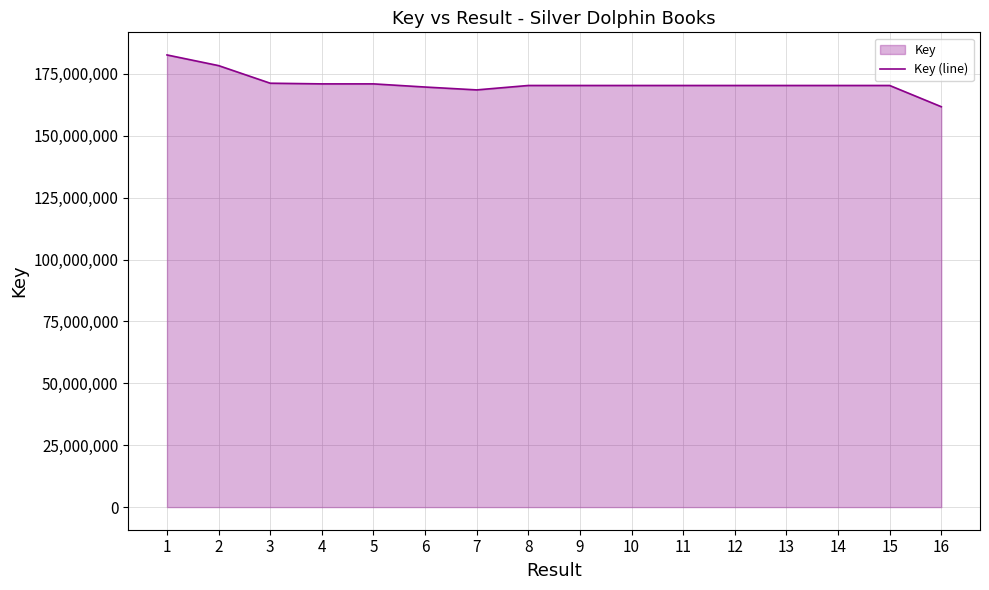

True or false: the data has more than 1 interior local peaks.

True